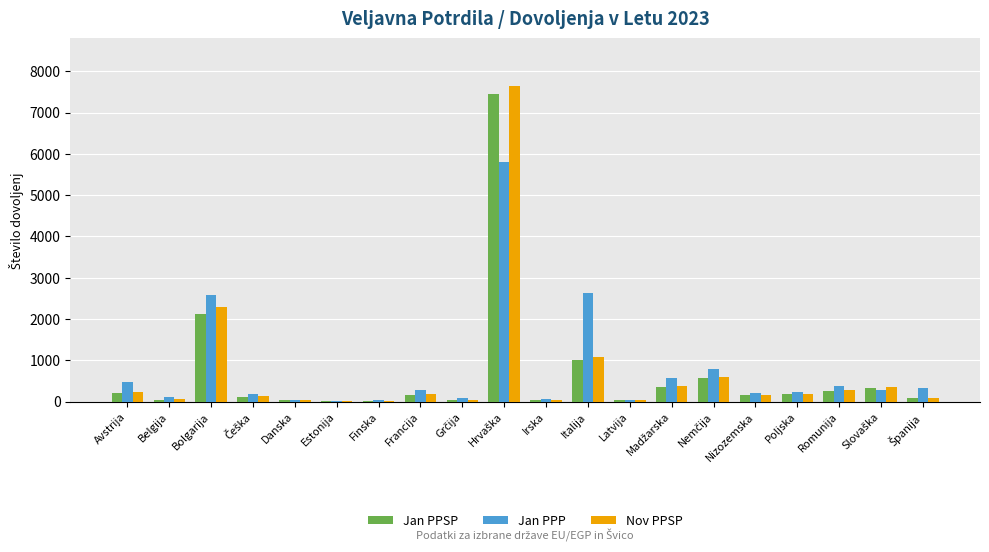

Are the bars grouped side by side (vs. stacked)?

Yes